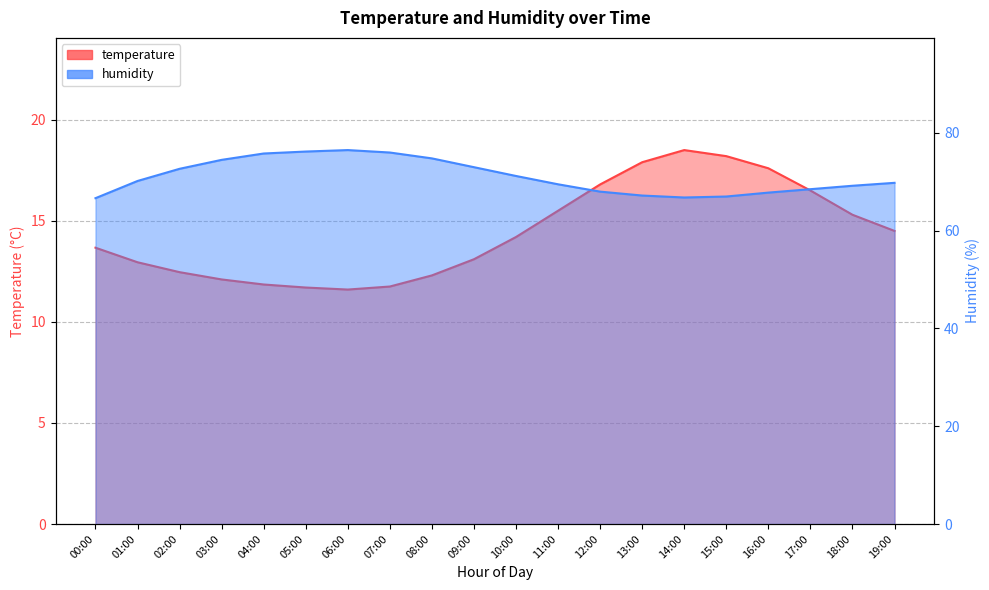

Reading left to right, extract all data points from this chart.

temperature: 13.7	12.9	12.5	12.1	11.8	11.7	11.6	11.8	12.3	13.1	14.2	15.5	16.8	17.9	18.5	18.2	17.6	16.5	15.3	14.5
humidity: 66.7	70.2	72.7	74.5	75.8	76.2	76.5	76.0	74.8	73.0	71.2	69.5	68.0	67.2	66.8	67.0	67.8	68.5	69.2	69.8